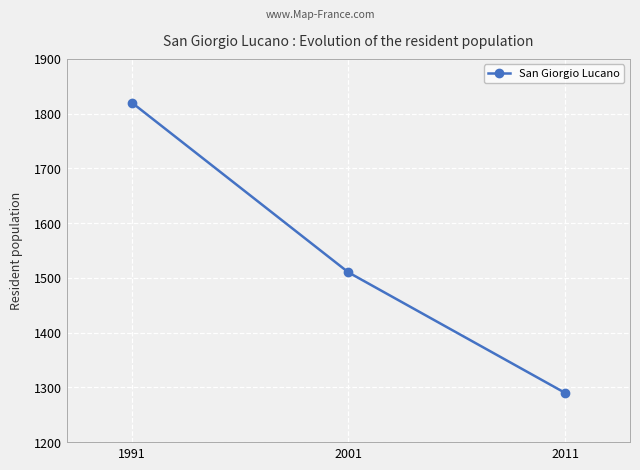

At which category does the chart reach its peak across all series?

1991